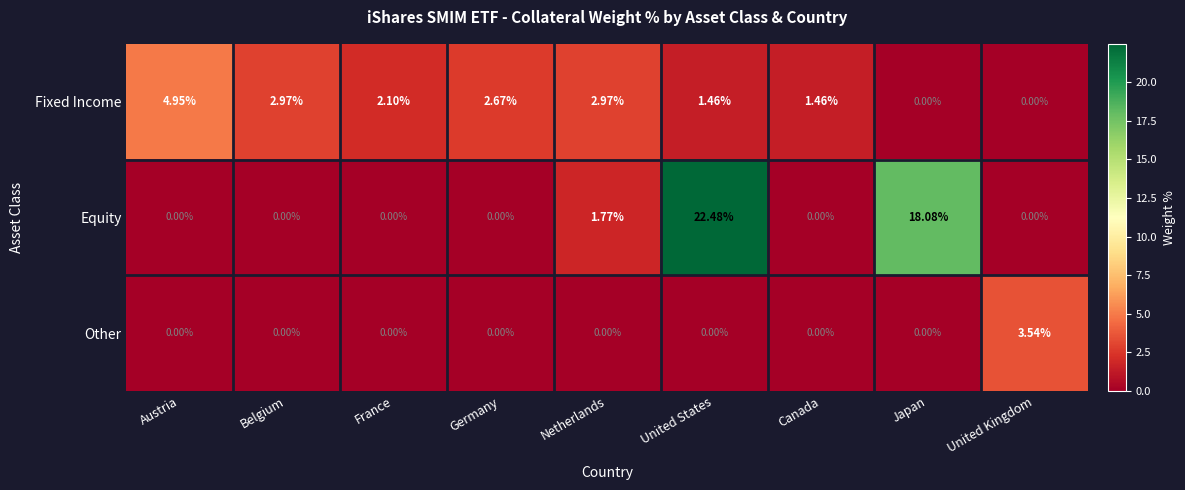

Rank the series by their average value, from highest to lowest.

Equity, Fixed Income, Other